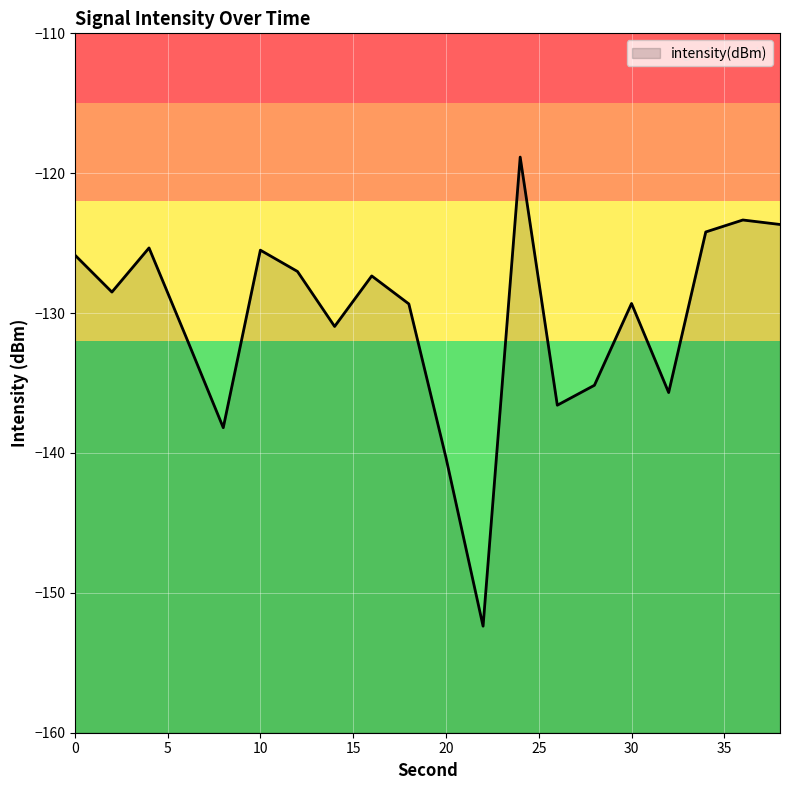

How many values are below -128?

11